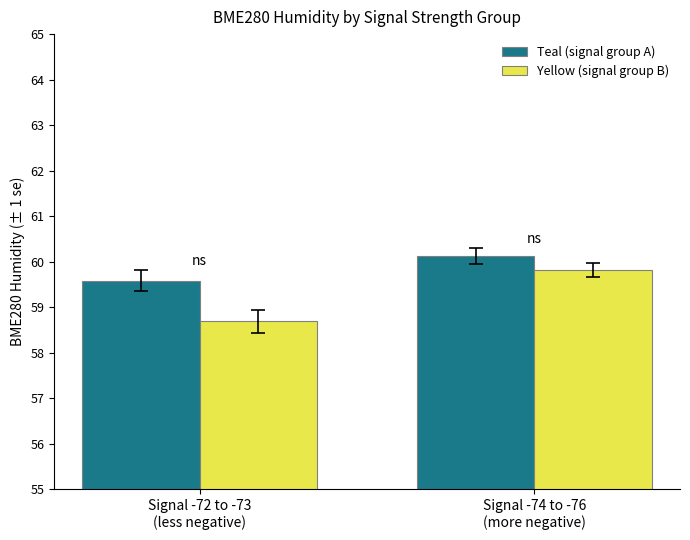

At which category does the chart reach its minimum across all series?

Signal -72 to -73
(less negative)